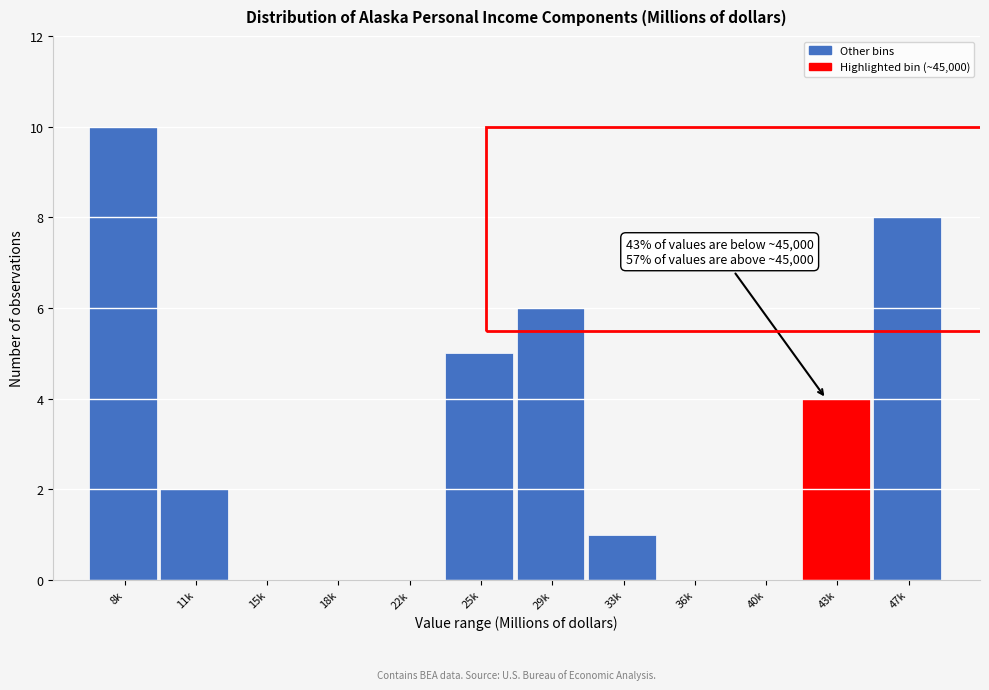

Reading left to right, extract all data points from this chart.

8k=10	11k=2	15k=0	18k=0	22k=0	25k=5	29k=6	33k=1	36k=0	40k=0	43k=4	47k=8